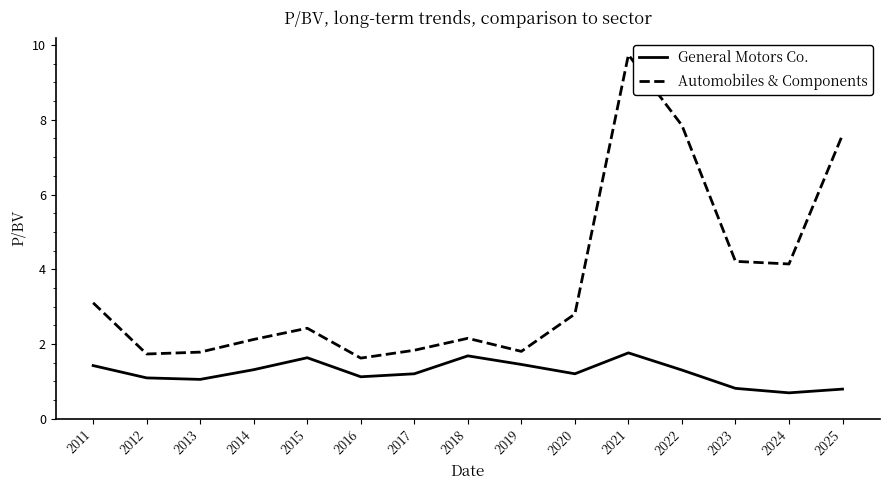

What is the difference between the General Motors Co. values at 2012 and 2017?

0.1